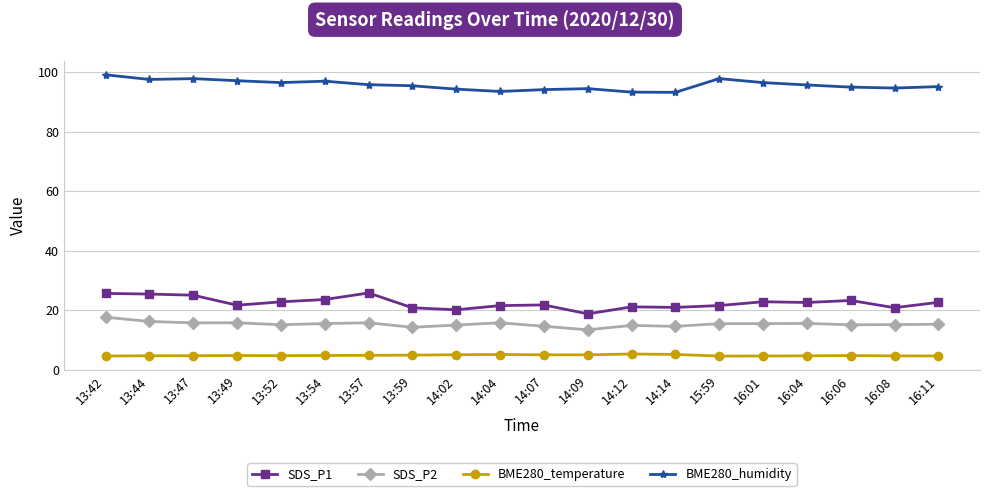

What is the maximum value for SDS_P2?

17.6